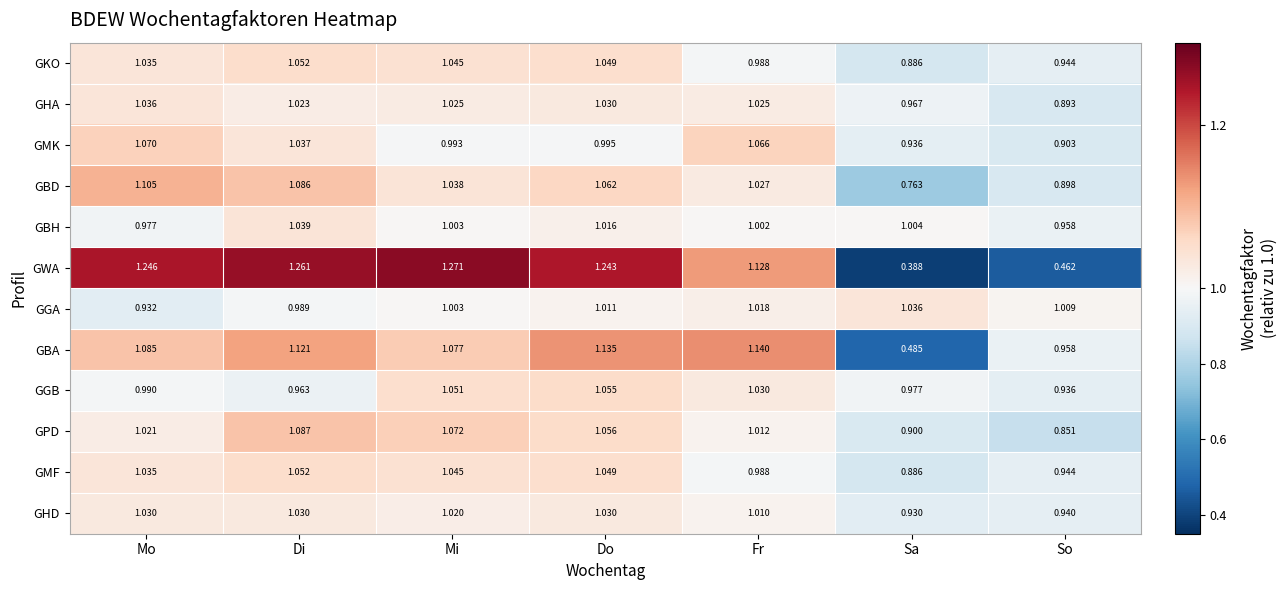

Which category has the lowest value in the GWA series?

Sa